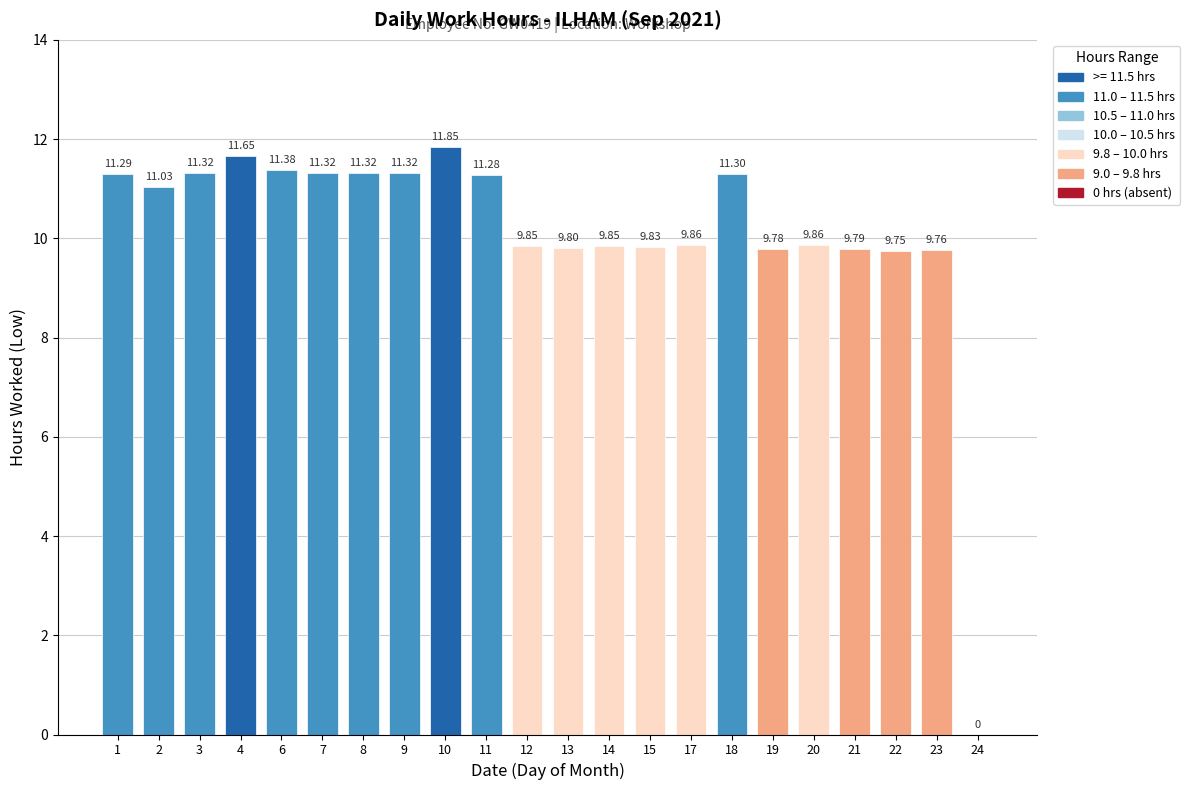

What is the sum of the values at 6 and 13?

21.2